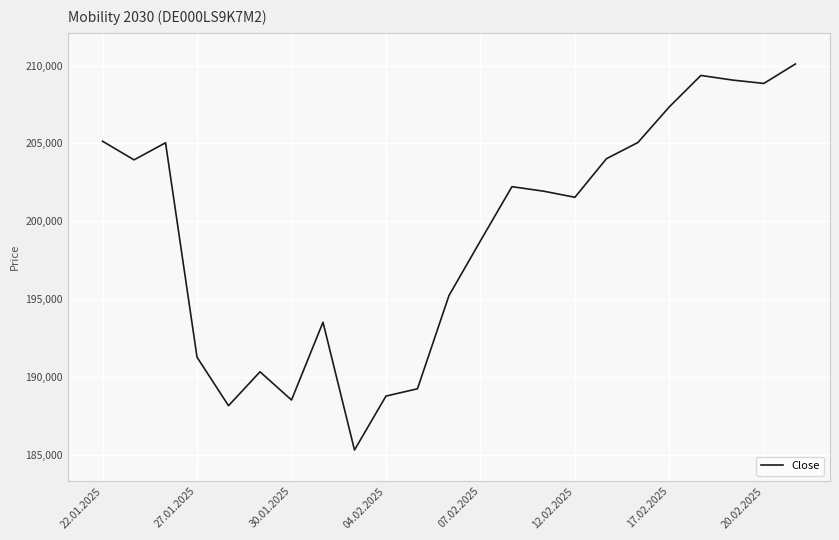

What is the smallest value displayed?

185295